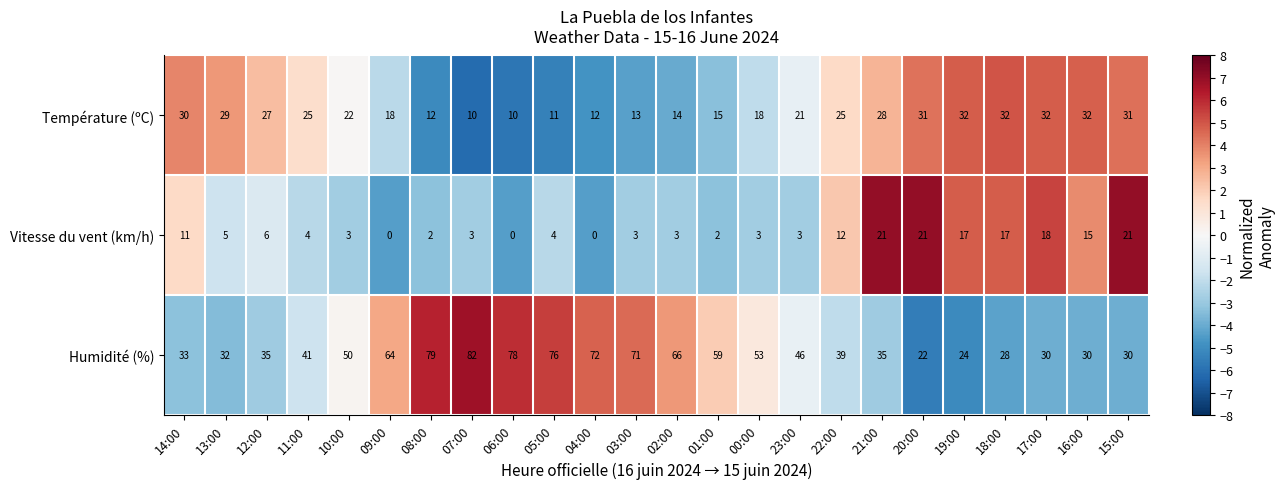

Which series has the largest range (max minus min)?

Humidité (%)